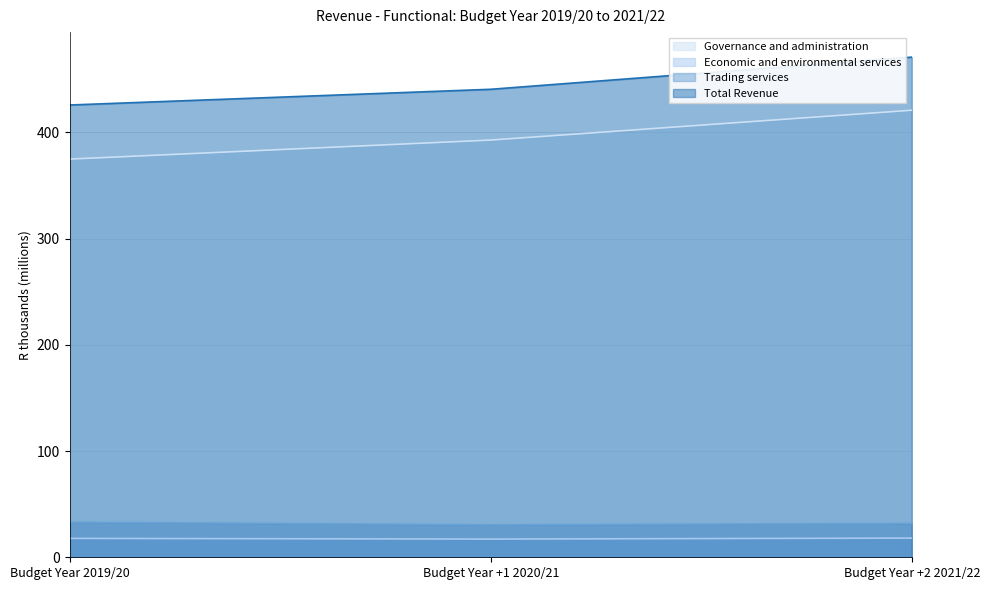

Which series has the largest range (max minus min)?

Governance and administration